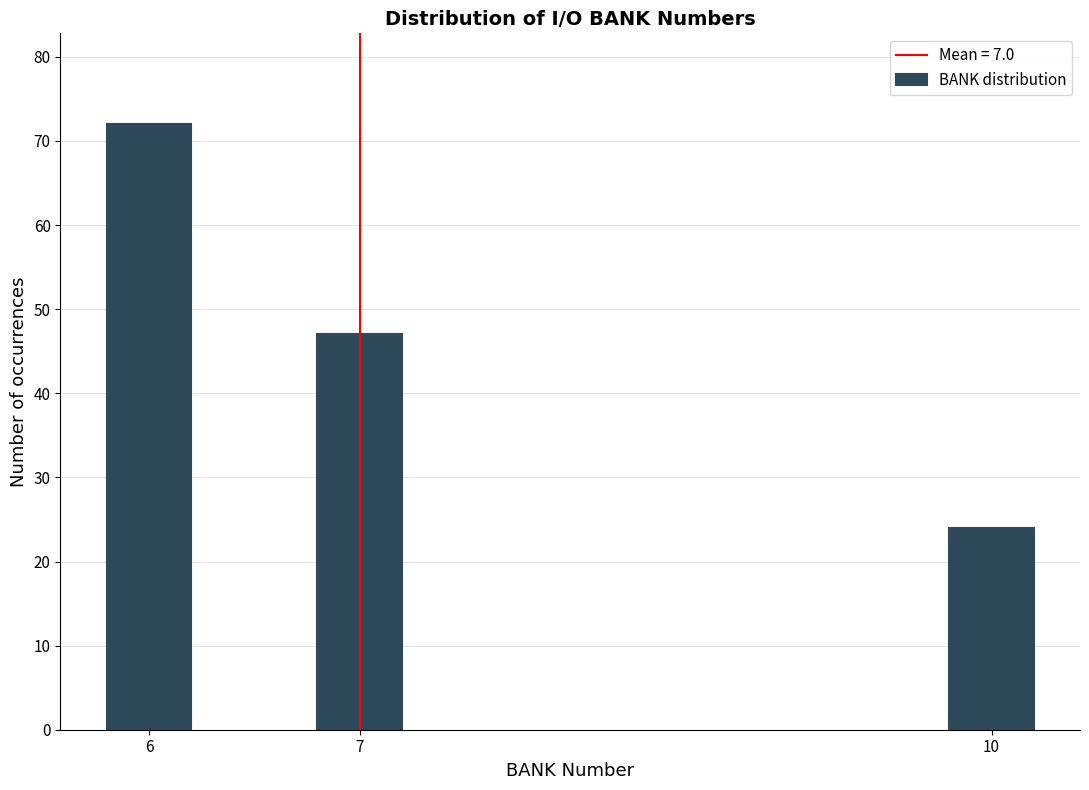

Reading left to right, what are all the values shown in this chart?

72	47	24